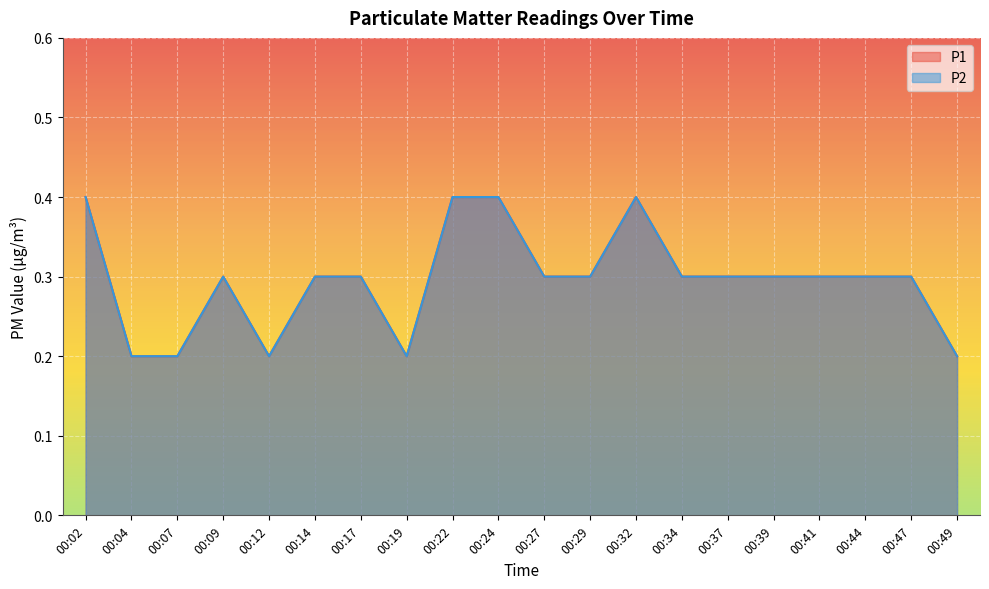

At how many categories does at least one series exceed 0?

20